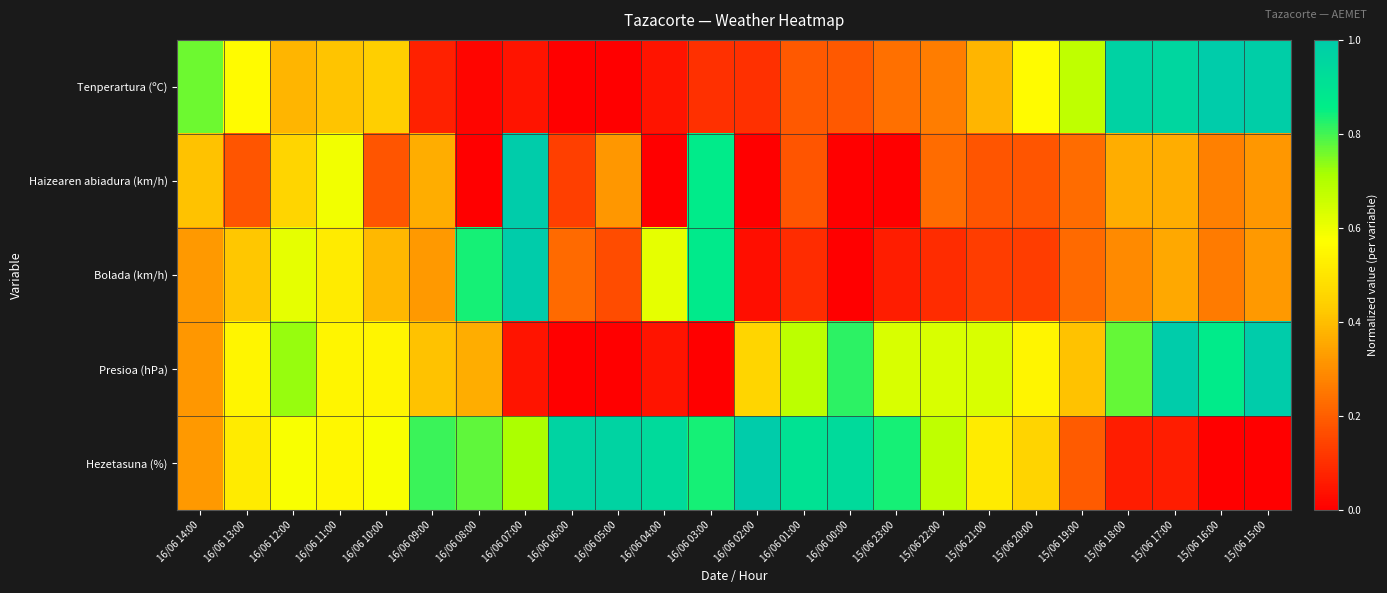

Reading left to right, transcribe all the data shown in this chart.

Tenperartura (ºC): 16/06 14:00=0.8	16/06 13:00=0.6	16/06 12:00=0.4	16/06 11:00=0.4	16/06 10:00=0.4	16/06 09:00=0.1	16/06 08:00=0.0	16/06 07:00=0.0	16/06 06:00=0.0	16/06 05:00=0.0	16/06 04:00=0.0	16/06 03:00=0.1	16/06 02:00=0.1	16/06 01:00=0.2	16/06 00:00=0.2	15/06 23:00=0.2	15/06 22:00=0.3	15/06 21:00=0.4	15/06 20:00=0.6	15/06 19:00=0.7	15/06 18:00=1.0	15/06 17:00=1.0	15/06 16:00=1.0	15/06 15:00=1.0
Haizearen abiadura (km/h): 16/06 14:00=0.4	16/06 13:00=0.2	16/06 12:00=0.5	16/06 11:00=0.6	16/06 10:00=0.2	16/06 09:00=0.4	16/06 08:00=0.0	16/06 07:00=1.0	16/06 06:00=0.1	16/06 05:00=0.3	16/06 04:00=0.0	16/06 03:00=0.9	16/06 02:00=0.0	16/06 01:00=0.2	16/06 00:00=0.0	15/06 23:00=0.0	15/06 22:00=0.2	15/06 21:00=0.2	15/06 20:00=0.2	15/06 19:00=0.2	15/06 18:00=0.4	15/06 17:00=0.4	15/06 16:00=0.3	15/06 15:00=0.3
Bolada (km/h): 16/06 14:00=0.3	16/06 13:00=0.4	16/06 12:00=0.6	16/06 11:00=0.5	16/06 10:00=0.4	16/06 09:00=0.3	16/06 08:00=0.8	16/06 07:00=1.0	16/06 06:00=0.2	16/06 05:00=0.2	16/06 04:00=0.6	16/06 03:00=0.9	16/06 02:00=0.0	16/06 01:00=0.1	16/06 00:00=0.0	15/06 23:00=0.1	15/06 22:00=0.1	15/06 21:00=0.1	15/06 20:00=0.1	15/06 19:00=0.2	15/06 18:00=0.3	15/06 17:00=0.4	15/06 16:00=0.3	15/06 15:00=0.3
Presioa (hPa): 16/06 14:00=0.3	16/06 13:00=0.5	16/06 12:00=0.7	16/06 11:00=0.5	16/06 10:00=0.5	16/06 09:00=0.4	16/06 08:00=0.4	16/06 07:00=0.0	16/06 06:00=0.0	16/06 05:00=0.0	16/06 04:00=0.0	16/06 03:00=0.0	16/06 02:00=0.5	16/06 01:00=0.7	16/06 00:00=0.8	15/06 23:00=0.6	15/06 22:00=0.6	15/06 21:00=0.6	15/06 20:00=0.5	15/06 19:00=0.4	15/06 18:00=0.8	15/06 17:00=1.0	15/06 16:00=0.9	15/06 15:00=1.0
Hezetasuna (%): 16/06 14:00=0.3	16/06 13:00=0.5	16/06 12:00=0.6	16/06 11:00=0.5	16/06 10:00=0.6	16/06 09:00=0.8	16/06 08:00=0.8	16/06 07:00=0.7	16/06 06:00=1.0	16/06 05:00=1.0	16/06 04:00=0.9	16/06 03:00=0.8	16/06 02:00=1.0	16/06 01:00=0.9	16/06 00:00=0.9	15/06 23:00=0.8	15/06 22:00=0.7	15/06 21:00=0.5	15/06 20:00=0.5	15/06 19:00=0.2	15/06 18:00=0.1	15/06 17:00=0.1	15/06 16:00=0.0	15/06 15:00=0.0